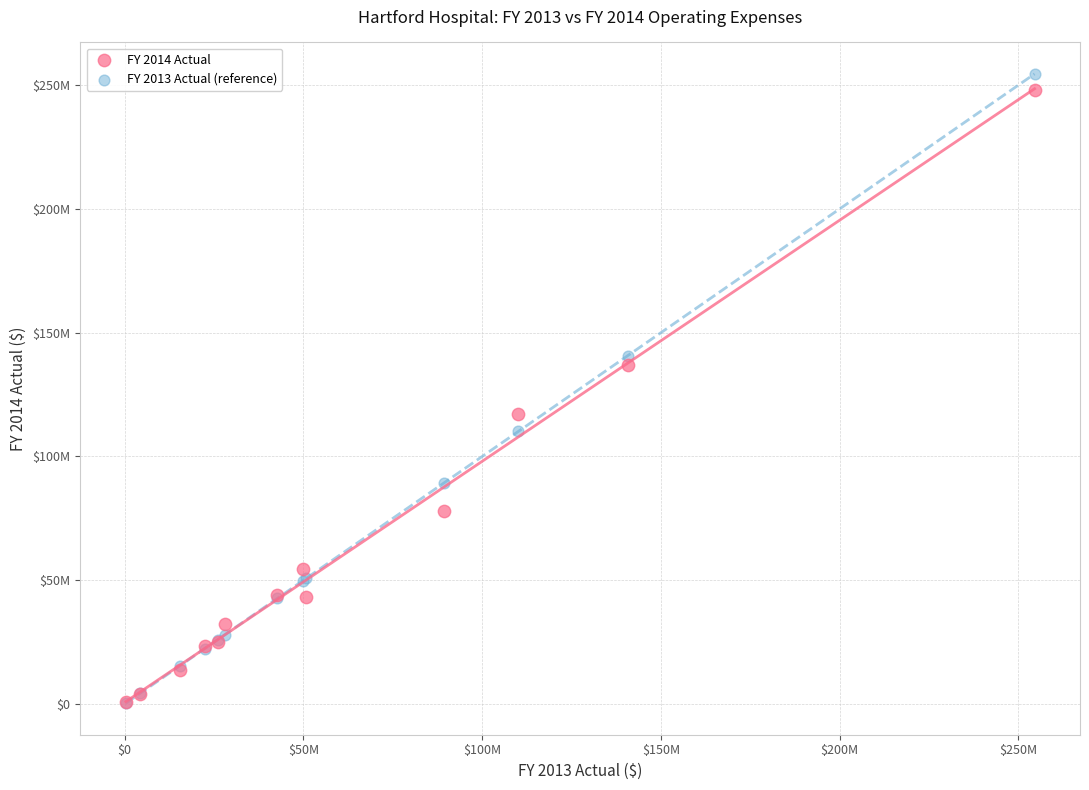

Which series has the largest Y range (max minus min)?

FY 2013 Actual (reference)